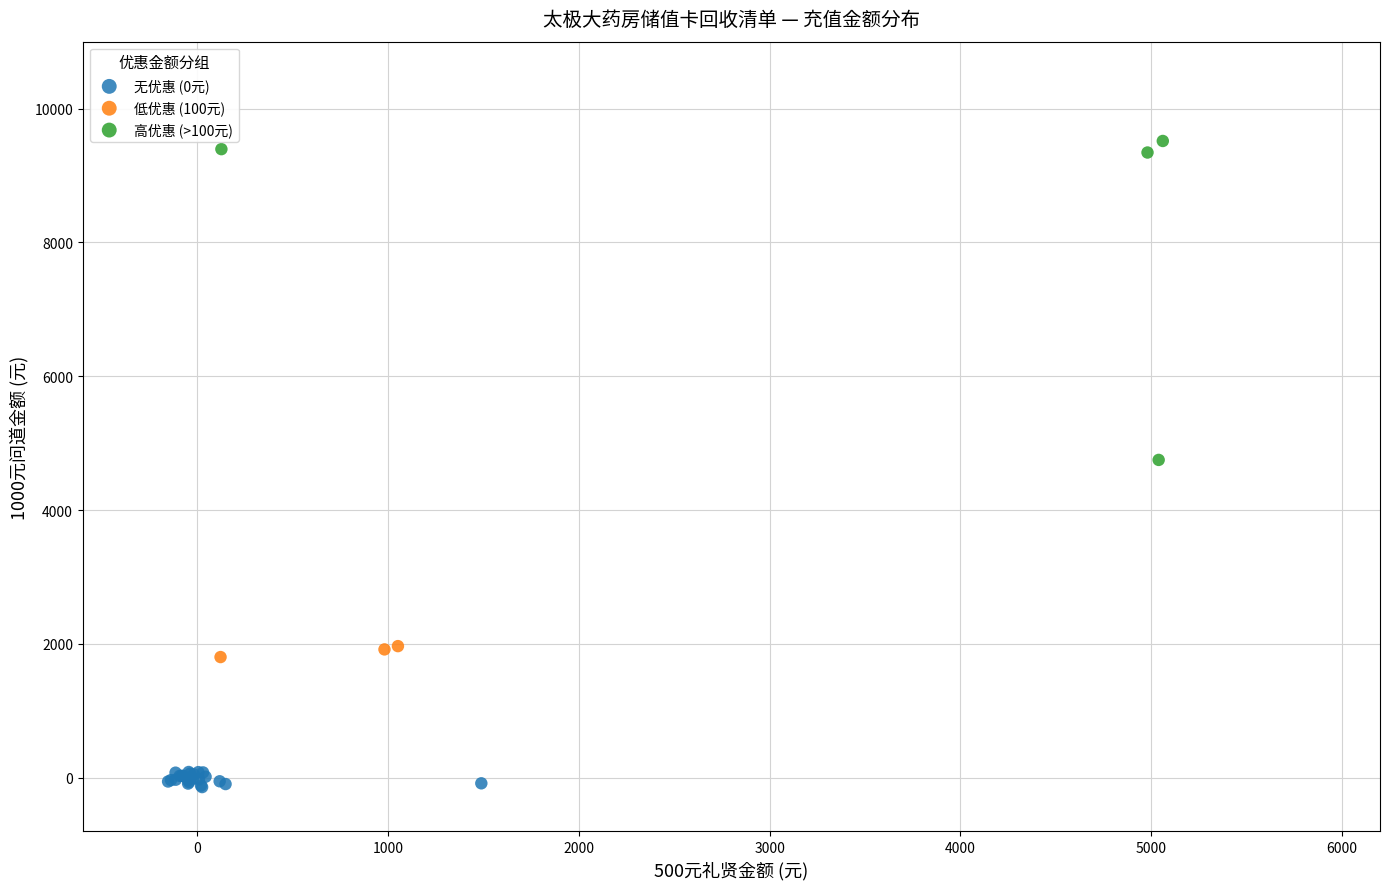

Which series has the widest spread of Y values?

高优惠 (>100元)